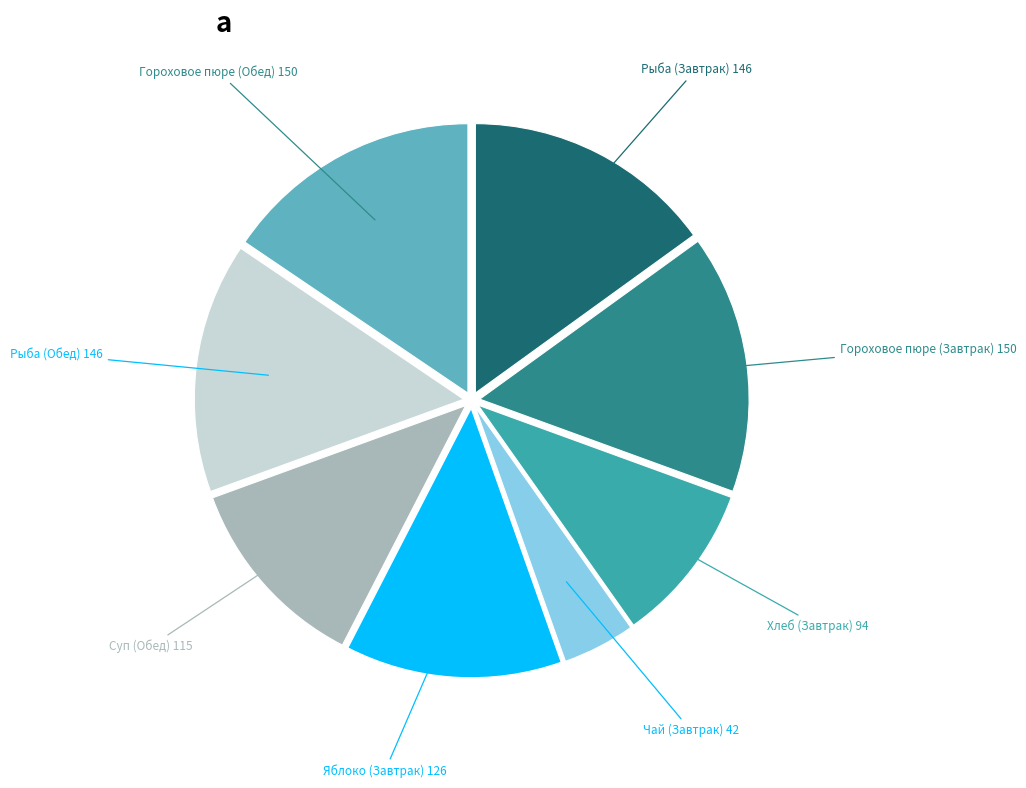

Is there a majority slice in this chart?

No